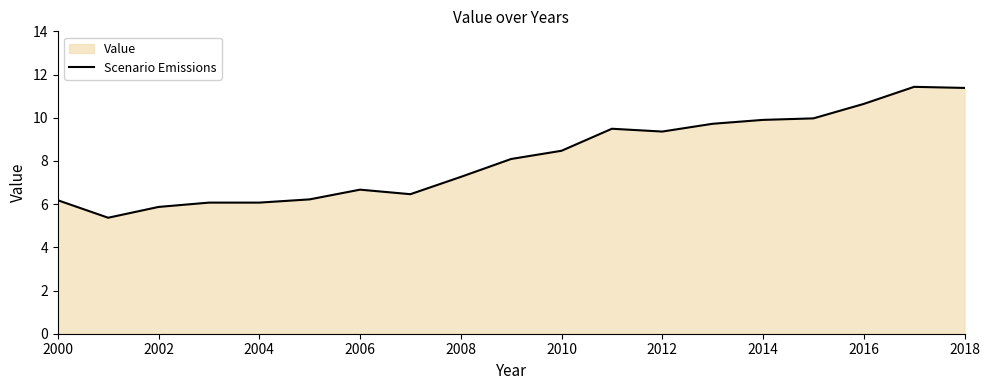

What is the smallest value displayed?

5.4